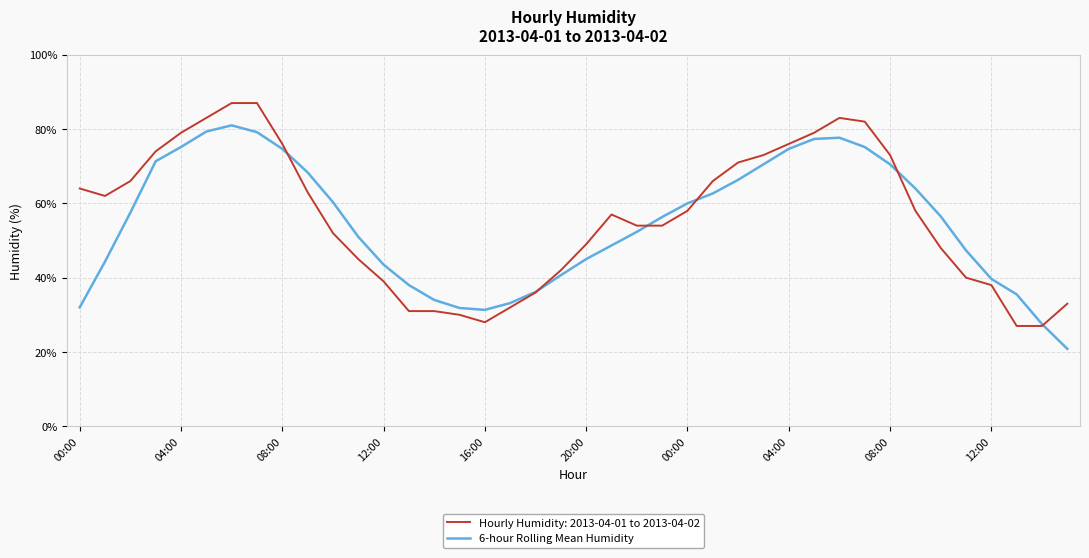

Rank the series by their maximum value, from highest to lowest.

Hourly Humidity: 2013-04-01 to 2013-04-02, 6-hour Rolling Mean Humidity